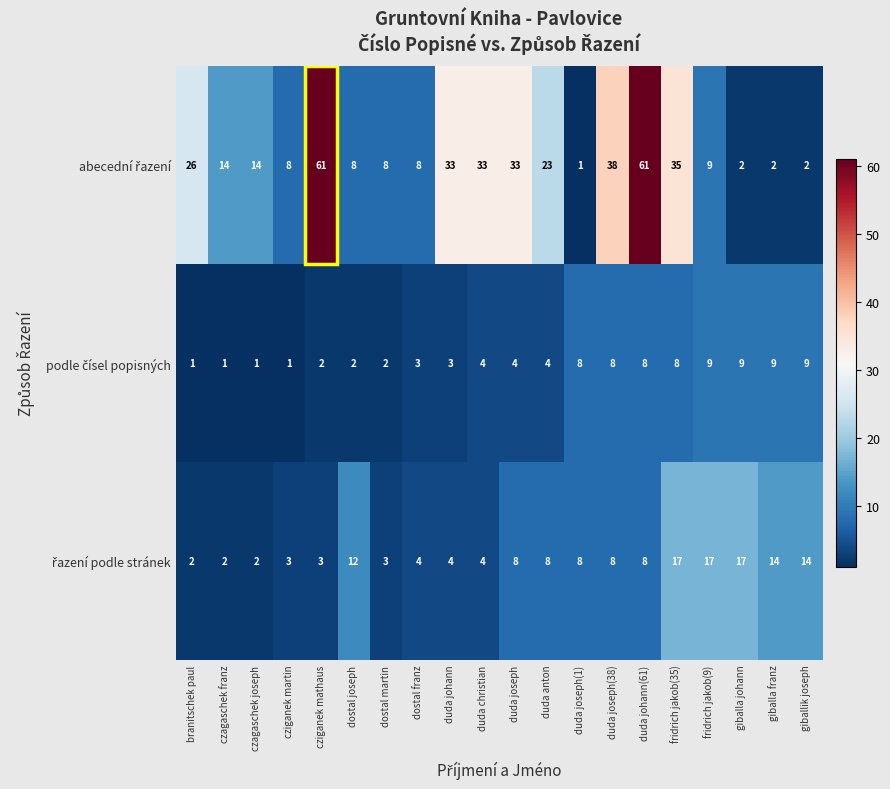

What is the greatest value displayed?

61